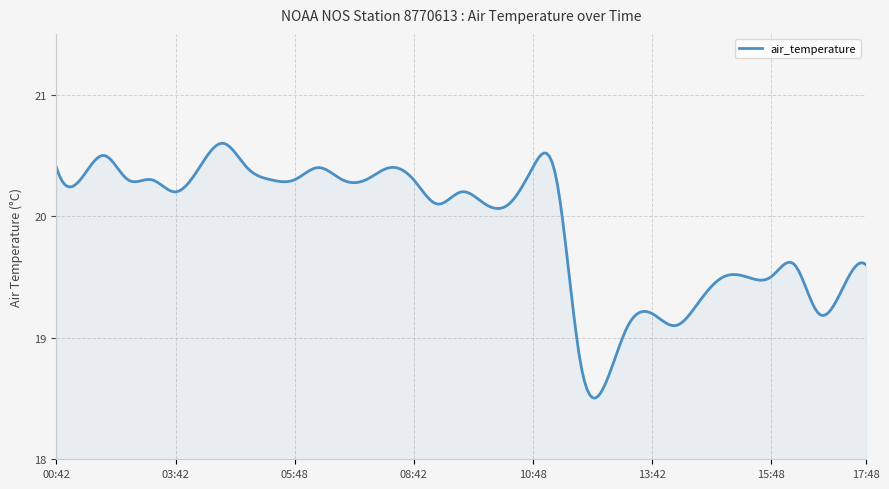

What is the difference between the maximum and minimum values?

2.1